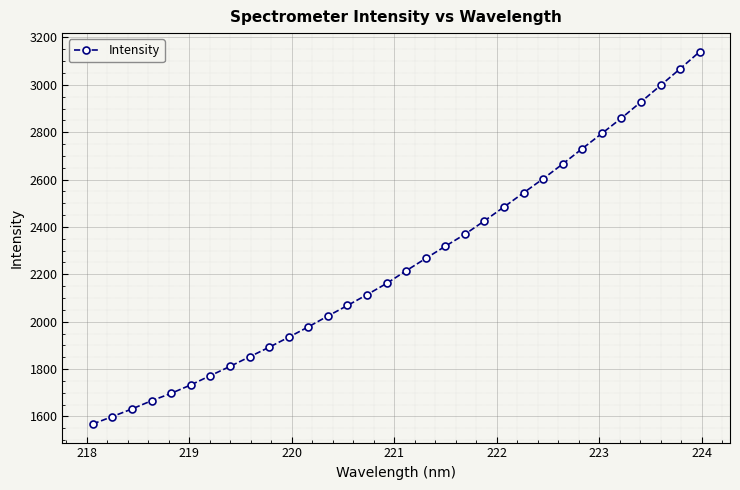

How many lines are shown in the chart?

1